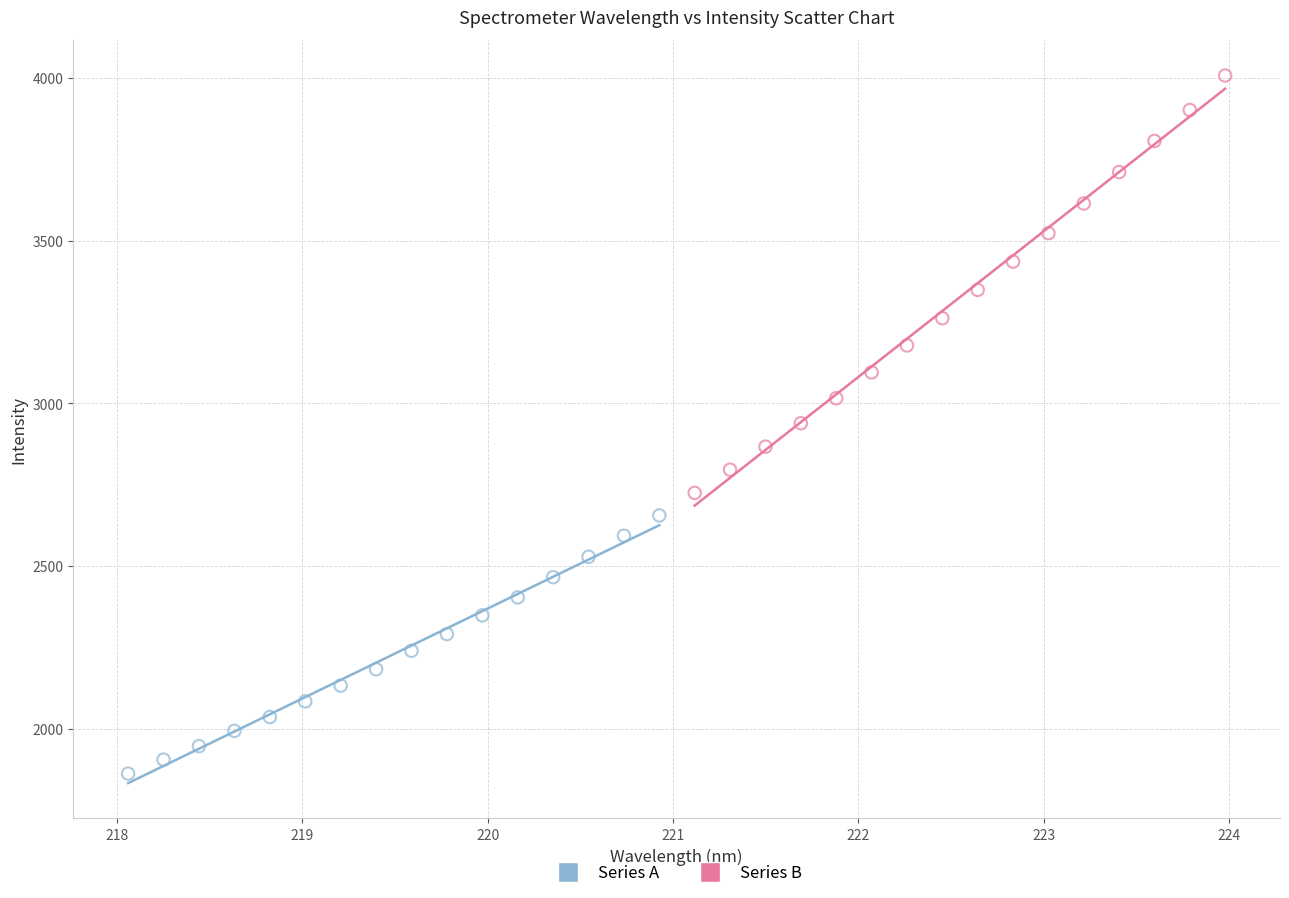

Which series has the widest spread of Y values?

Series B